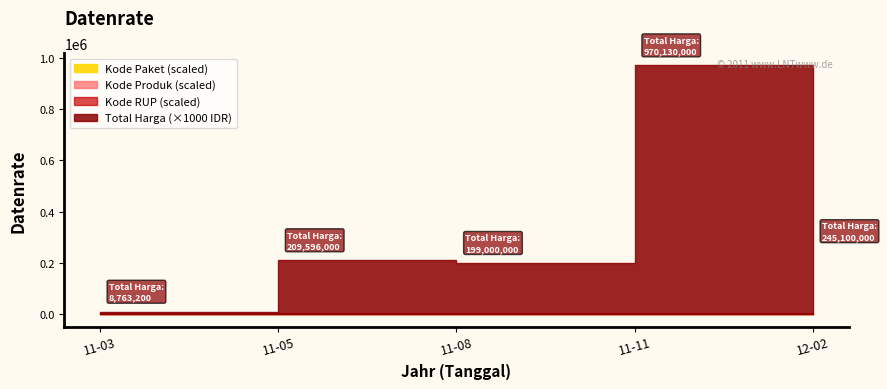

True or false: Kode Paket and Kode RUP cross at least once.

False